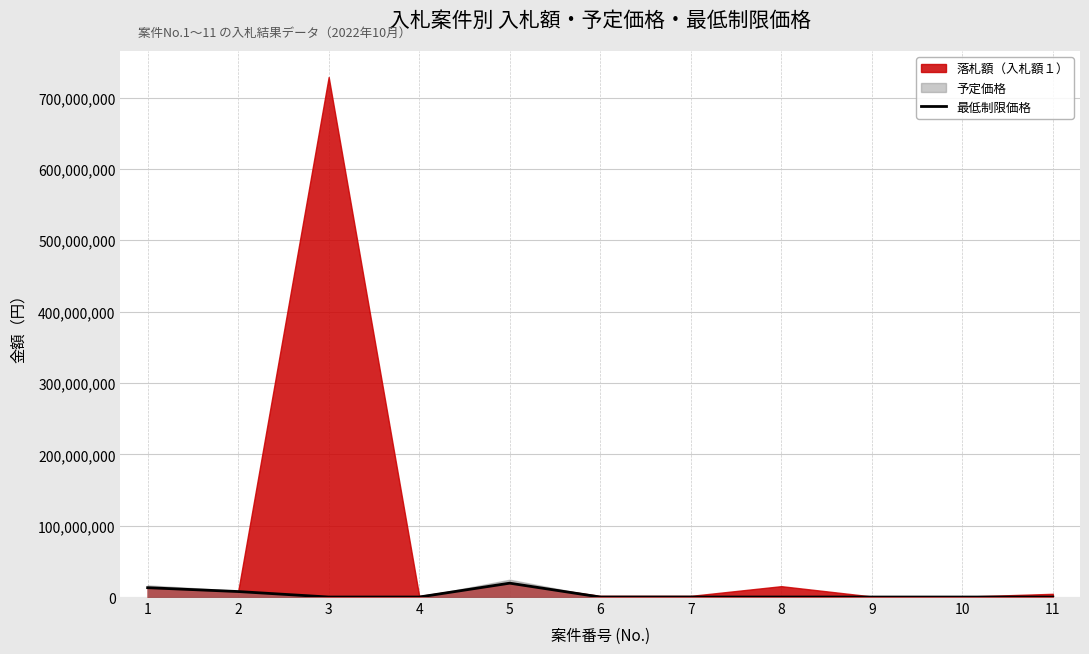

What is the average value?

3655967